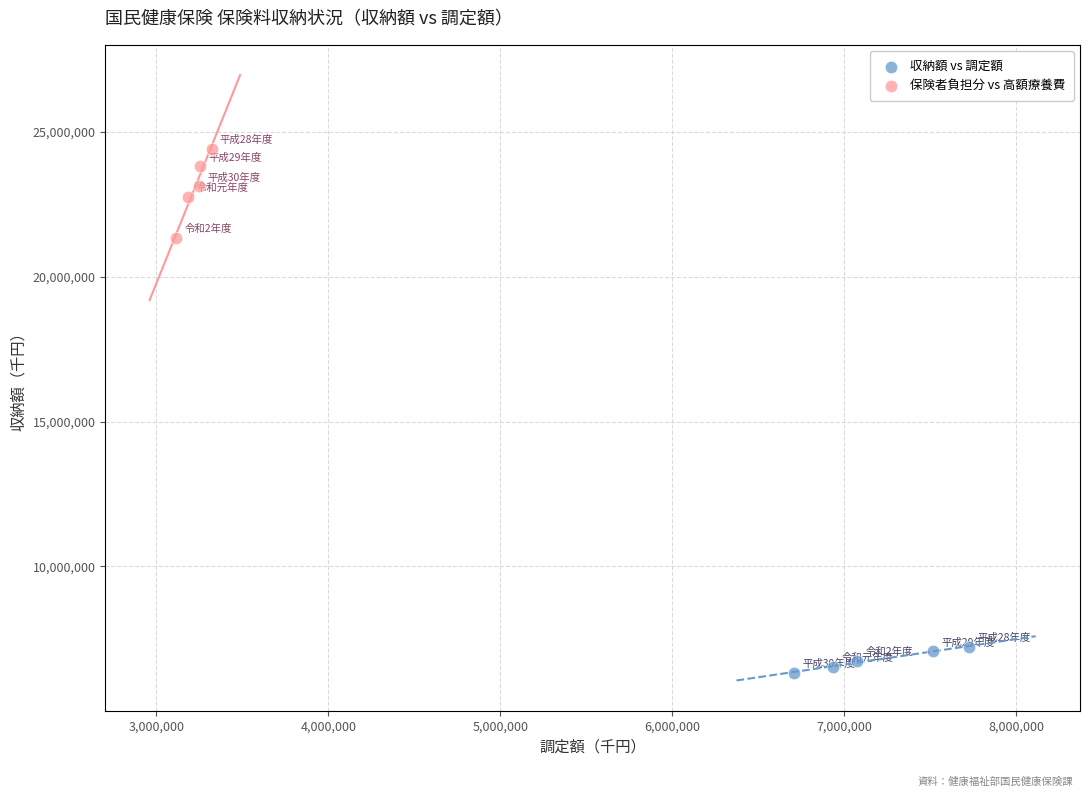

Which series reaches the minimum Y coordinate?

収納額 vs 調定額